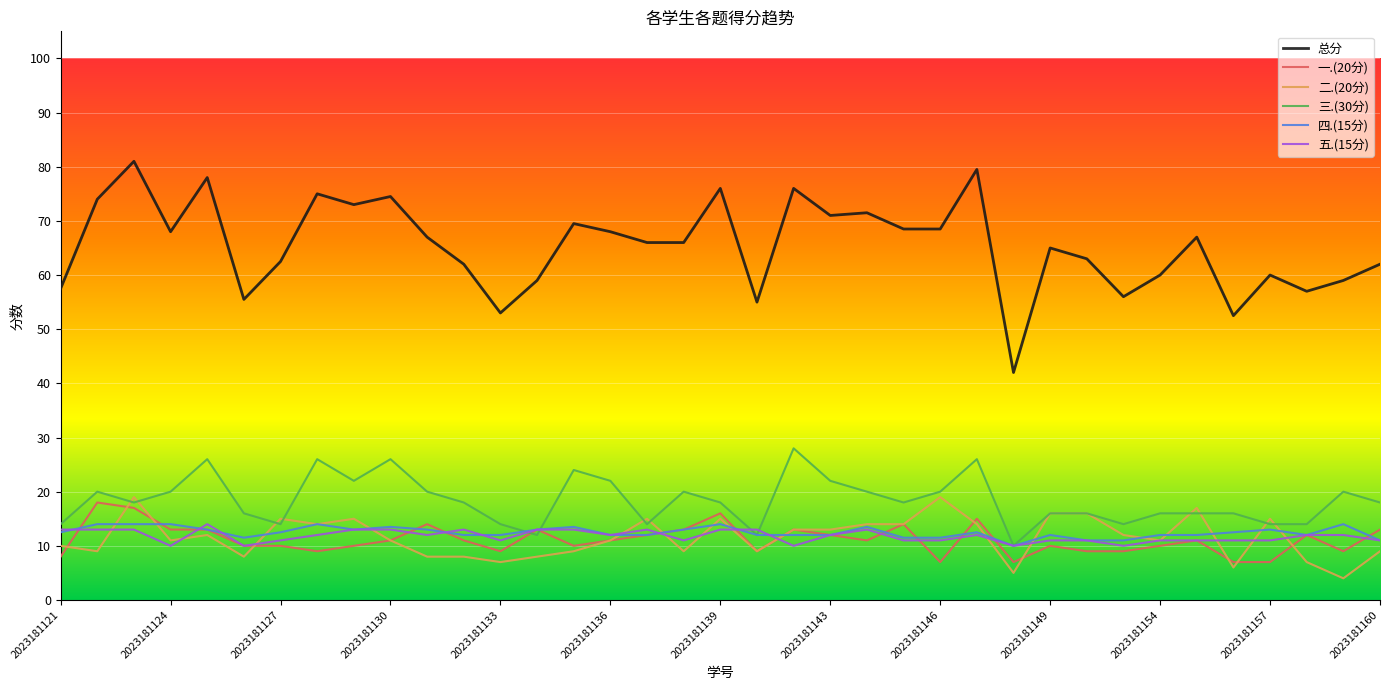

True or false: 五.(15分) and 总分 cross at least once.

False